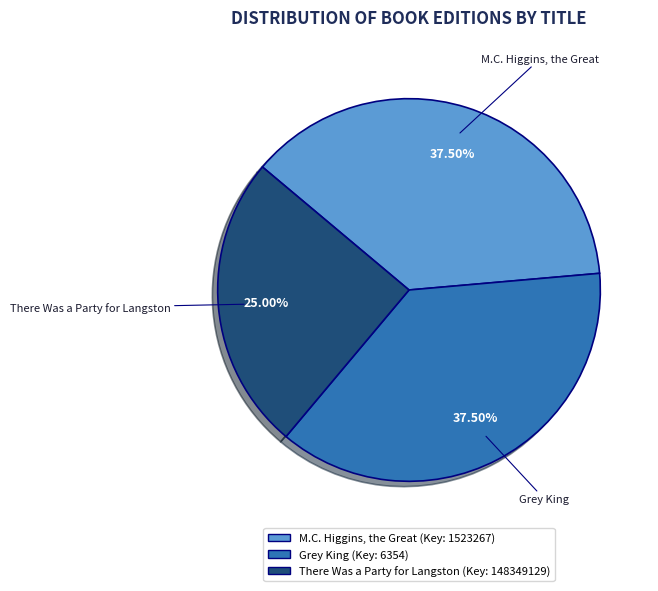

How many segments does this pie chart have?

3